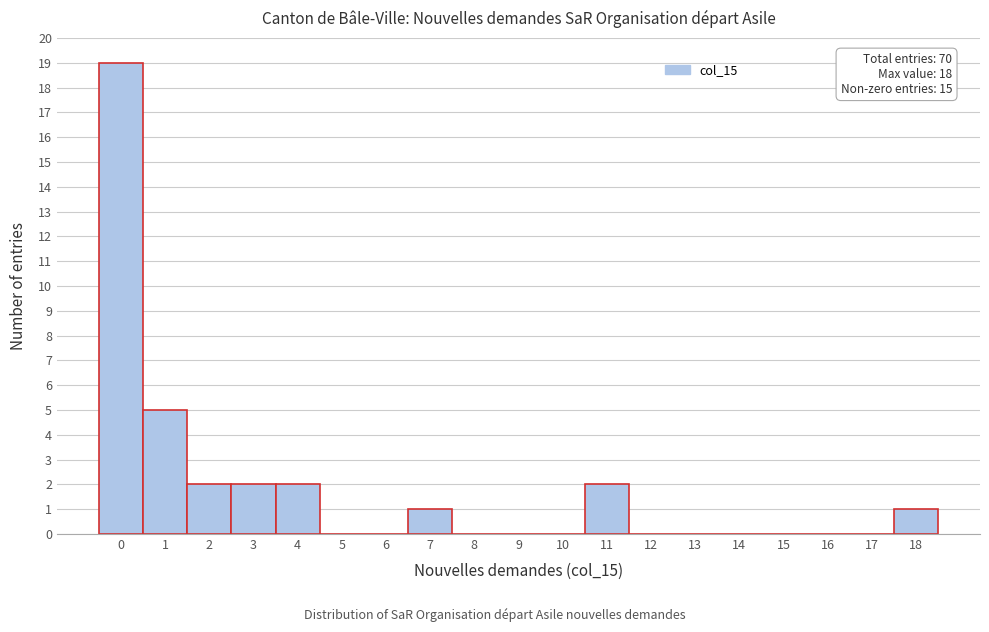

Over which range of the x-axis is the bar tallest?

-0.5 to 0.5